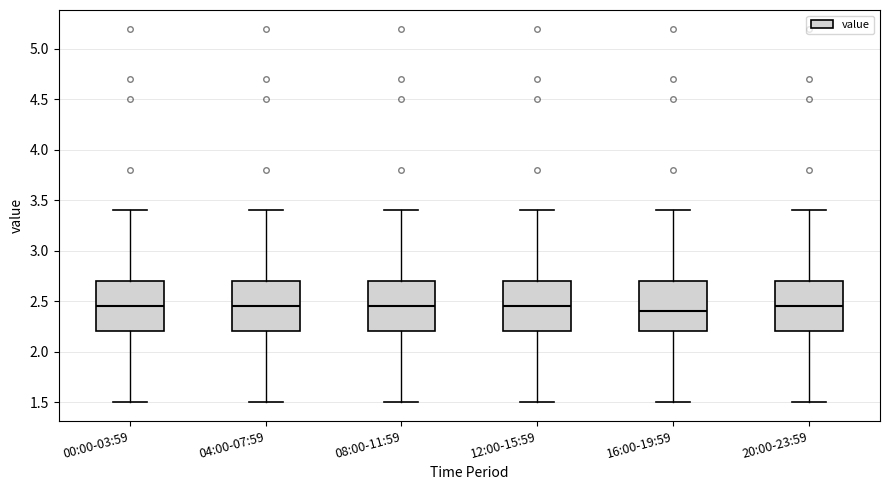

Reading left to right, transcribe this box plot: for each box, give where its median line is, the range the box spans, and where its two whiskers end, as read against the y-axis. The values are not printed on the chart, so give them approximately, as read against the axis.

00:00-03:59: median 2.45, box 2.20 to 2.70, whiskers 1.50 to 3.40
04:00-07:59: median 2.45, box 2.20 to 2.70, whiskers 1.50 to 3.40
08:00-11:59: median 2.45, box 2.20 to 2.70, whiskers 1.50 to 3.40
12:00-15:59: median 2.45, box 2.20 to 2.70, whiskers 1.50 to 3.40
16:00-19:59: median 2.40, box 2.20 to 2.70, whiskers 1.50 to 3.40
20:00-23:59: median 2.45, box 2.20 to 2.70, whiskers 1.50 to 3.40